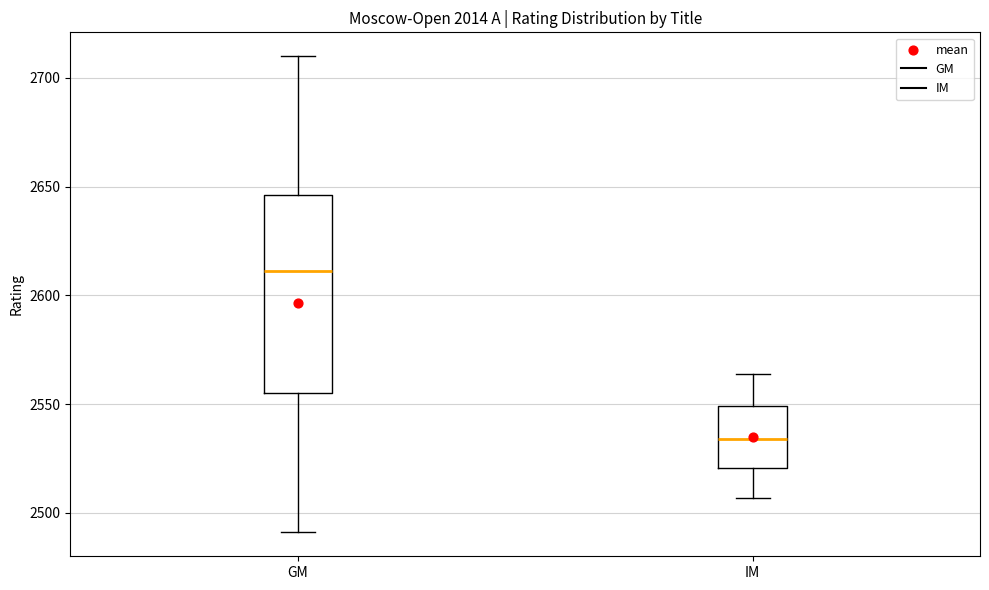

Where is the upper edge of the box for GM on the y-axis? The values are not printed on the chart, so give them approximately, as read against the axis.

2645